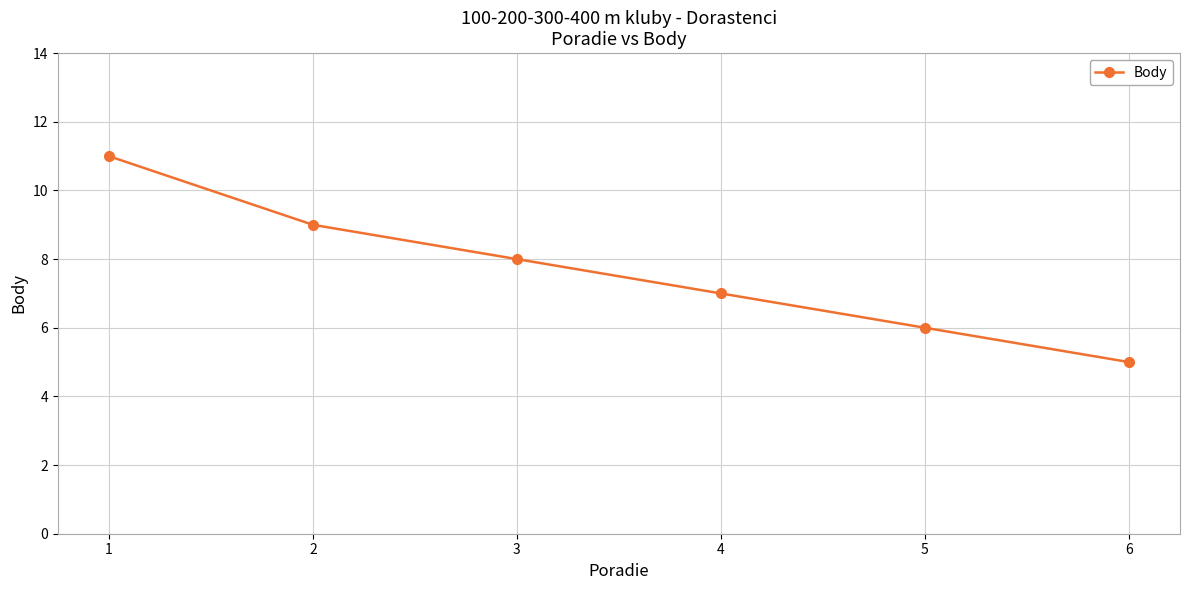

True or false: the data shows 9 at 5.

False